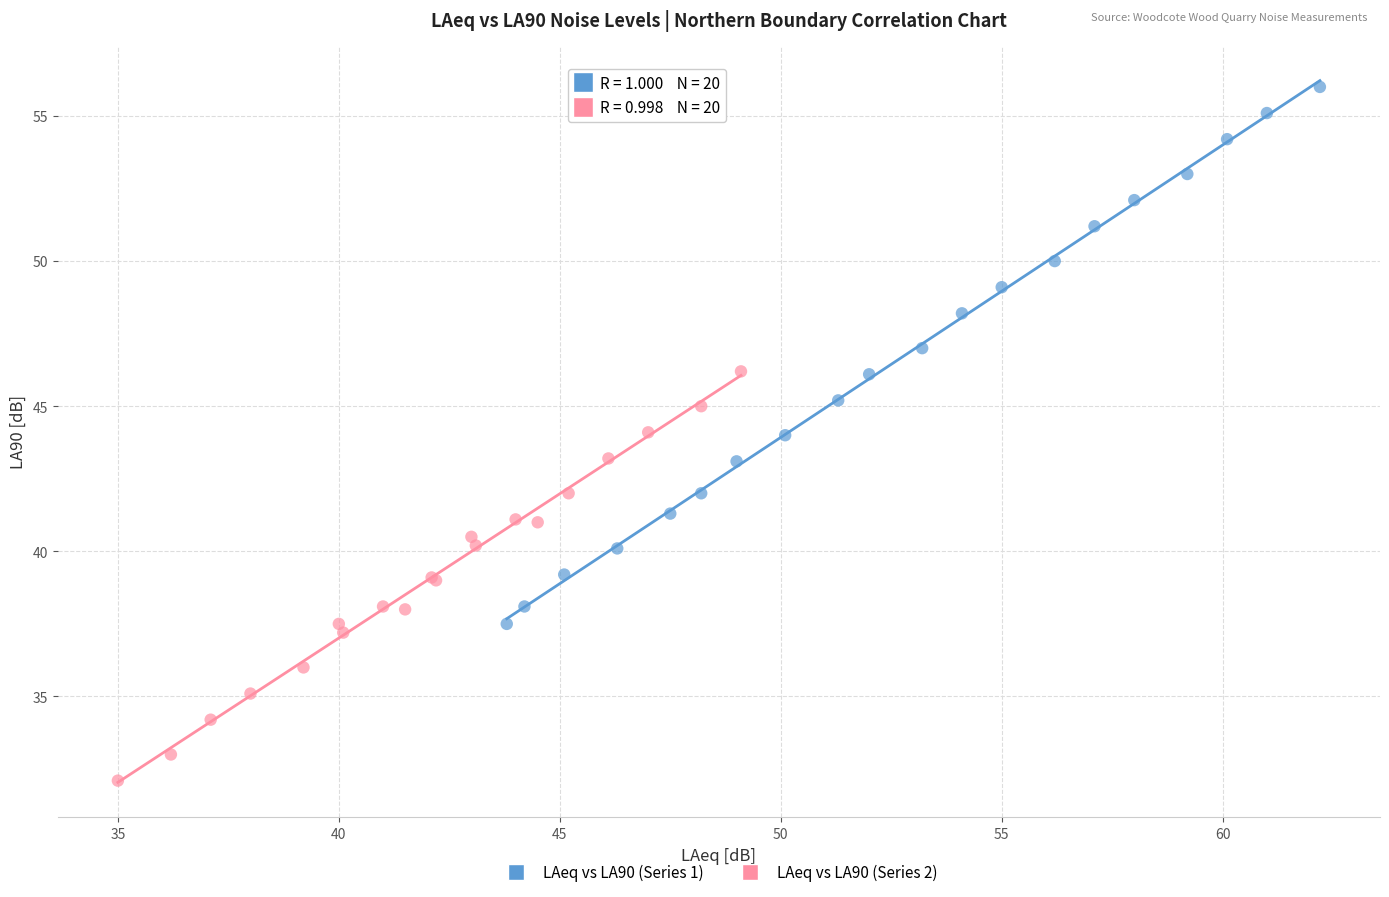

Which series contains the highest Y value?

LAeq vs LA90 (Series 1)